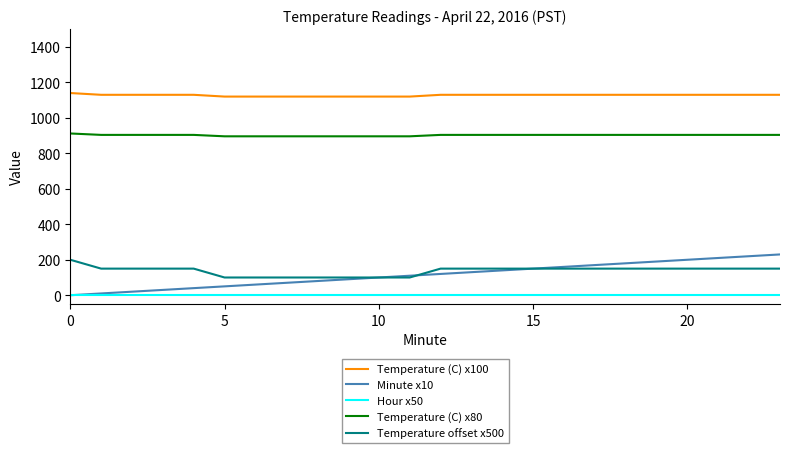

Which series has the largest range (max minus min)?

Minute x10